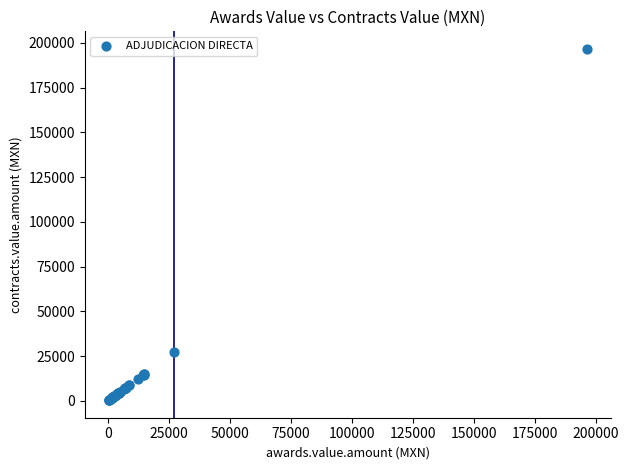

What Y value in the scatter plot is closest to 98501?

27120.0